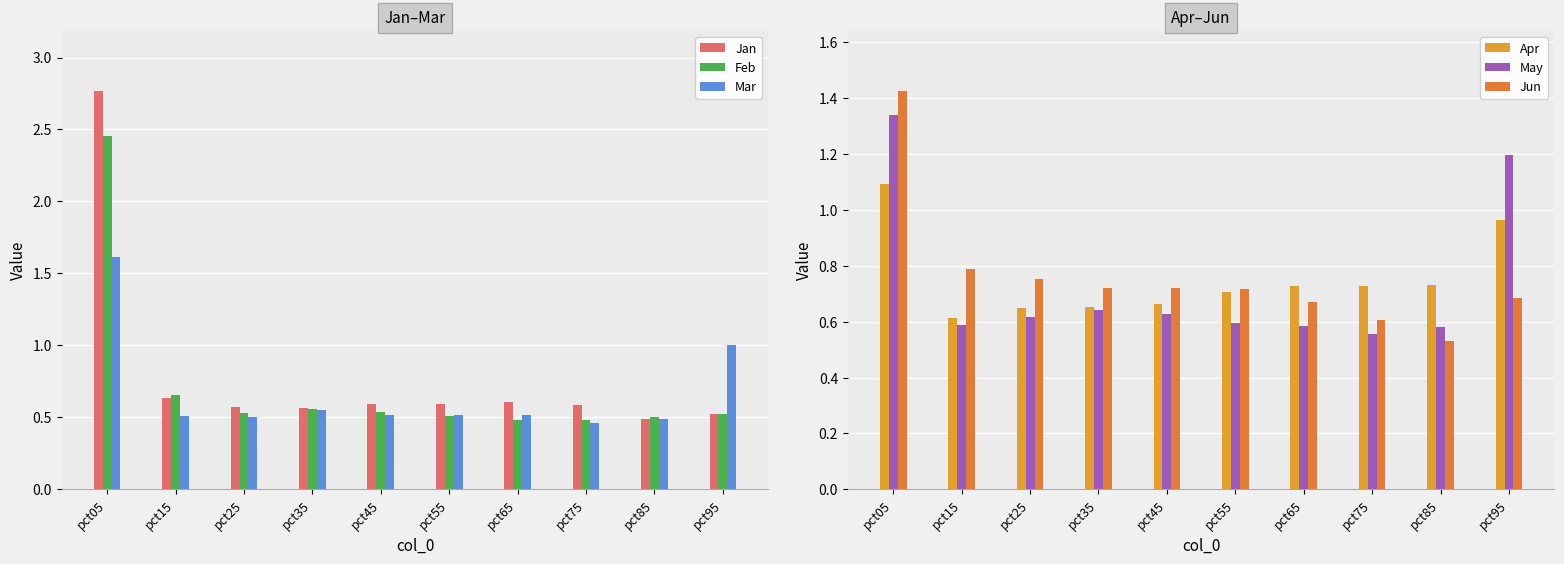

What is the minimum value for Mar?

0.5